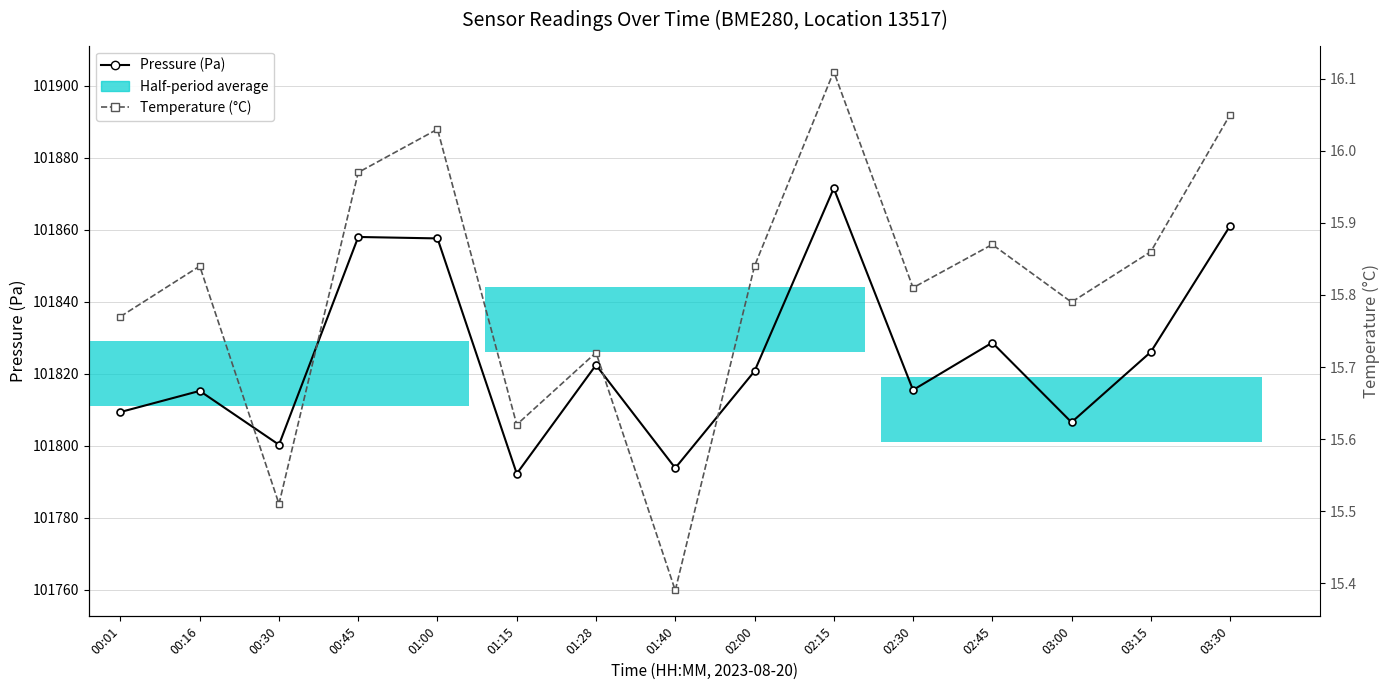

What is the total value across all series at 02:45?

101844.5